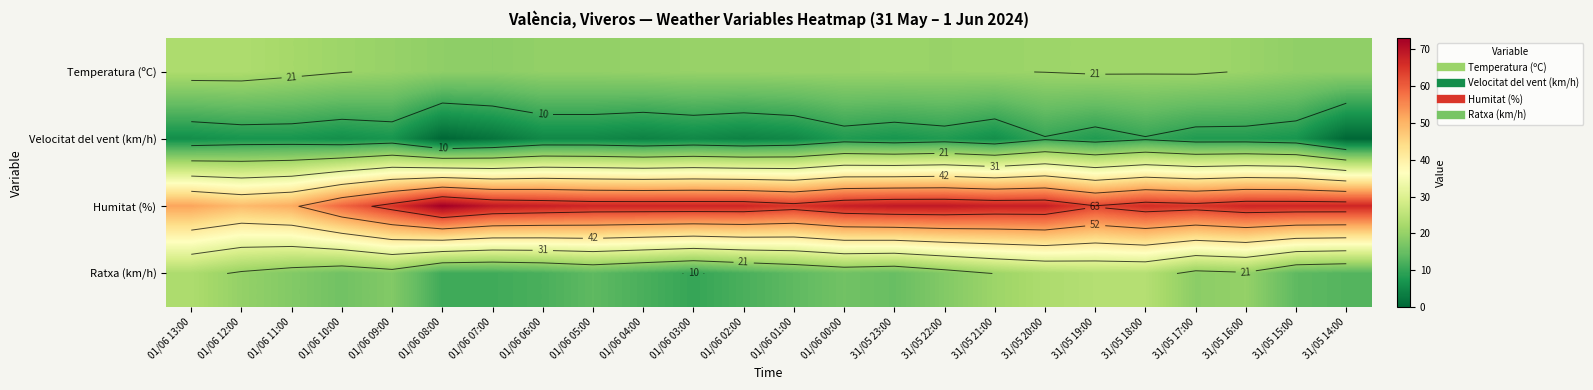

Which category has the highest value in the Temperatura (ºC) series?

01/06 13:00